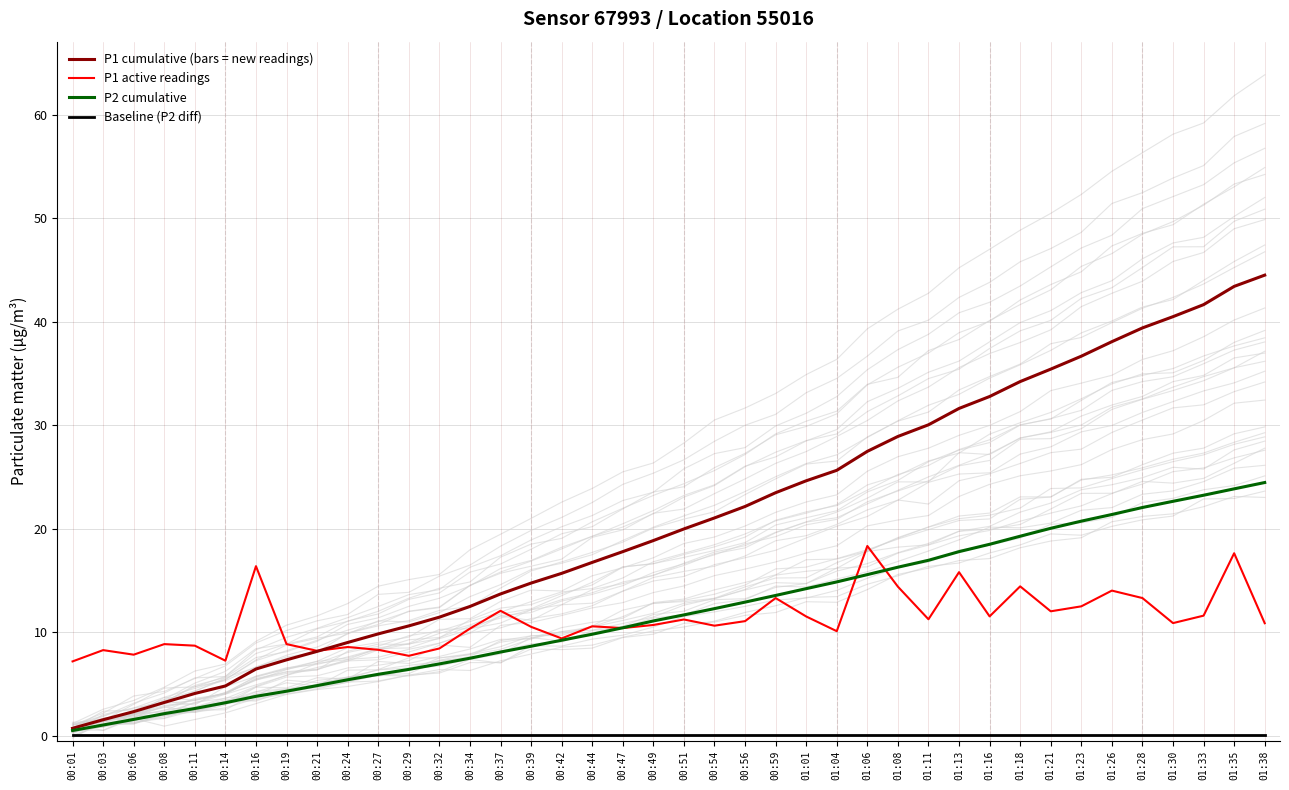

At which label does P1 active readings first exceed 10?

00:16